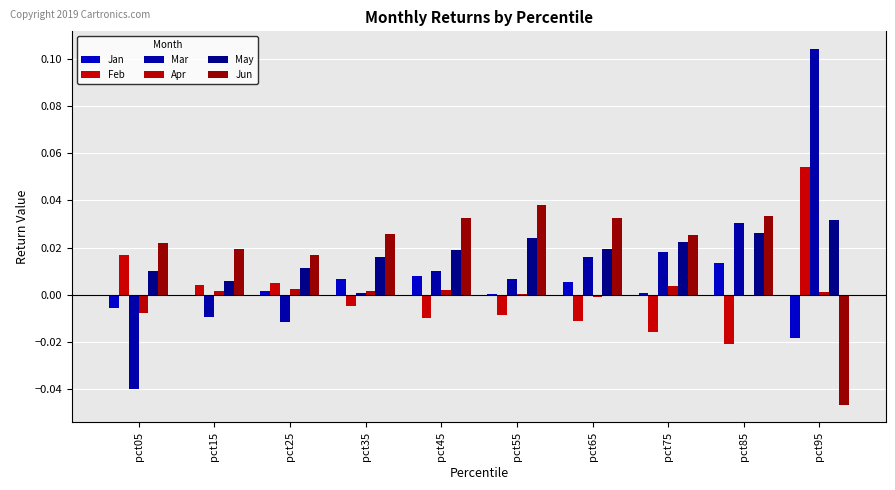

Count the number of data series in this chart.

6